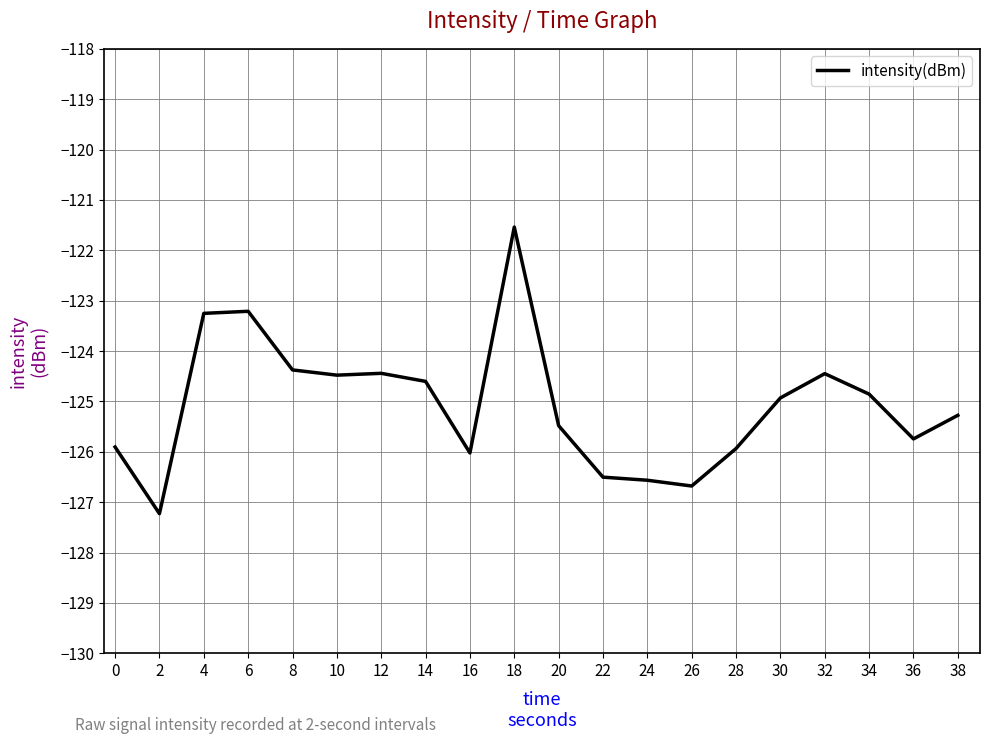

Read the value at 2.

-127.2